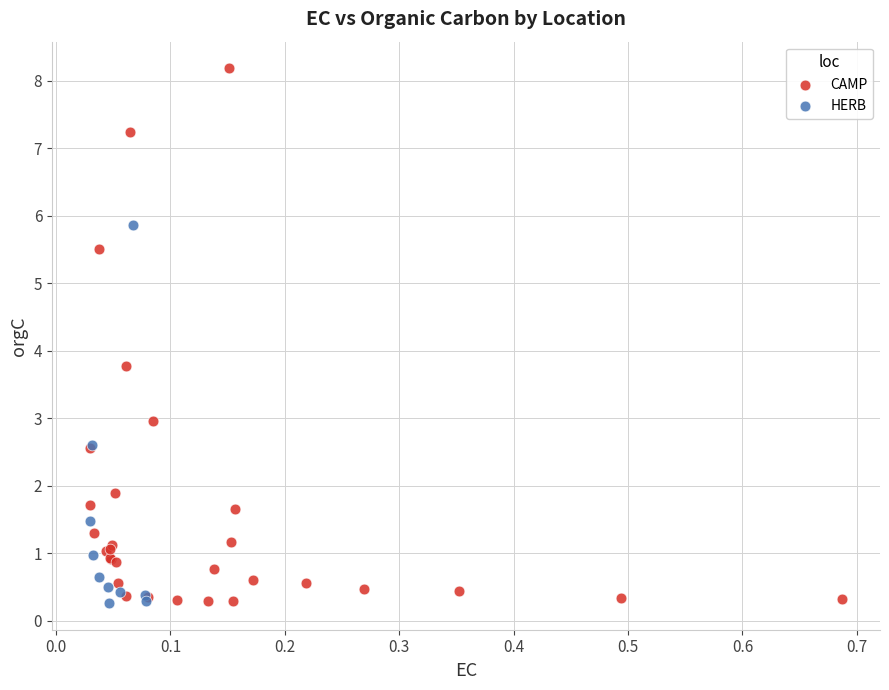

Which series has the largest Y range (max minus min)?

CAMP